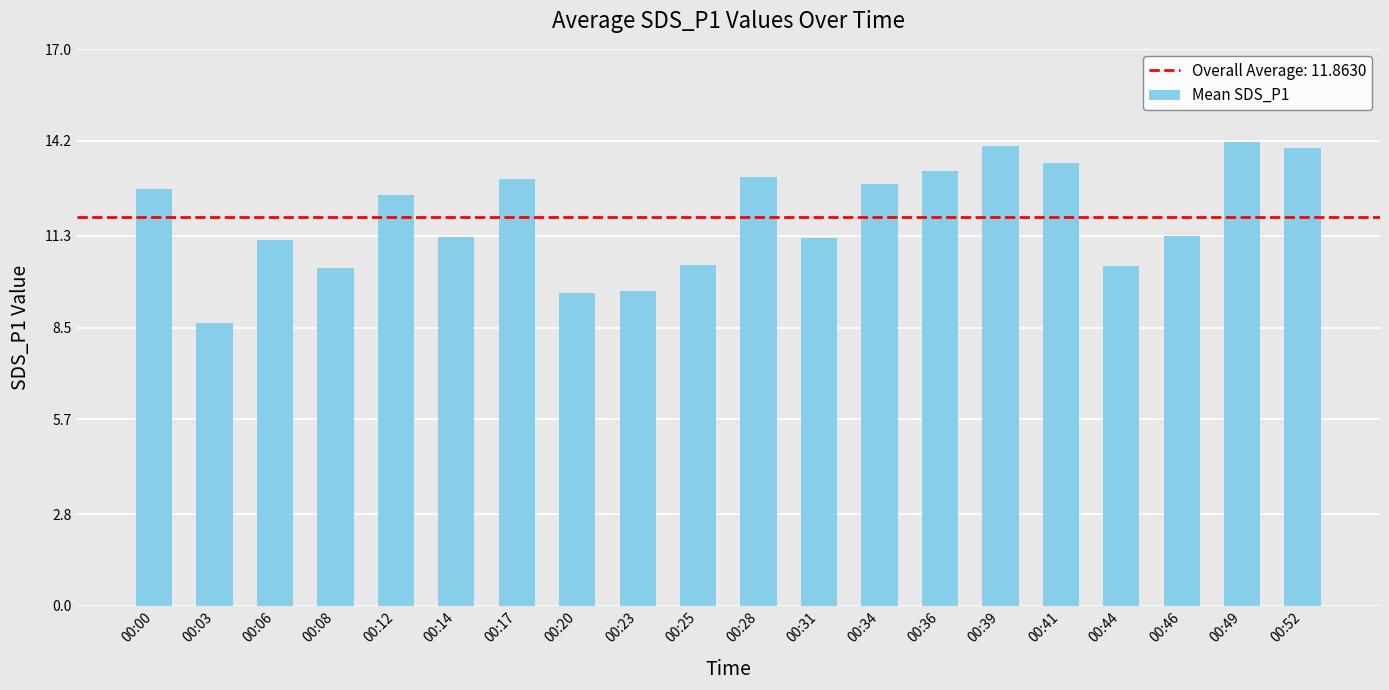

What is the value of the 19th bar from the left?

14.2